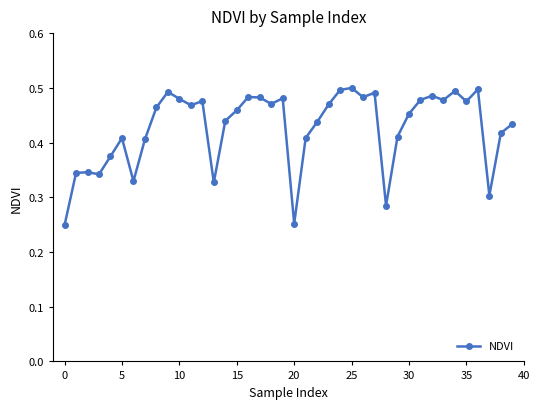

True or false: the data has more than 1 interior local peaks.

True